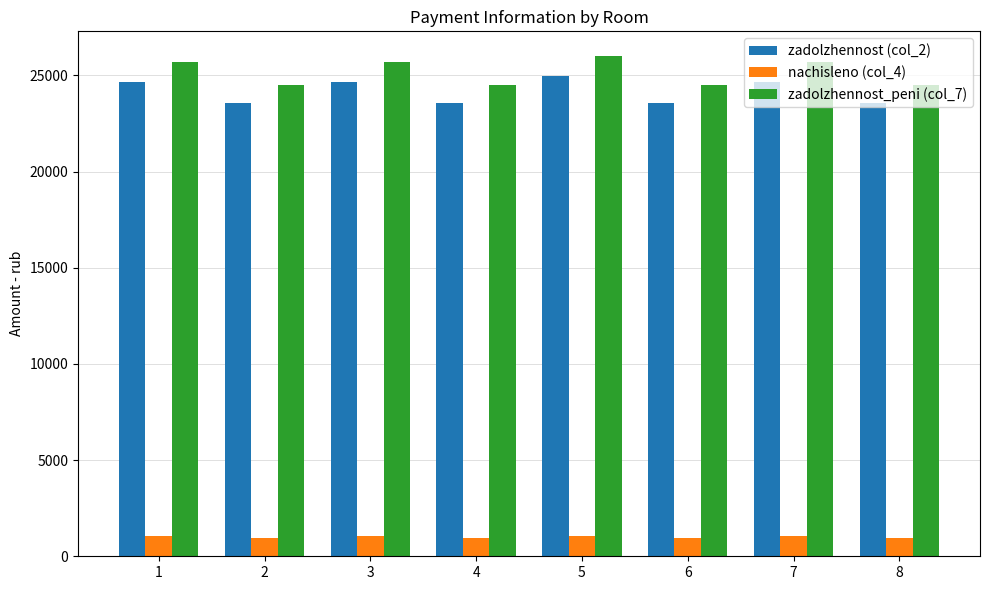

At how many categories does at least one series exceed 23327?

8